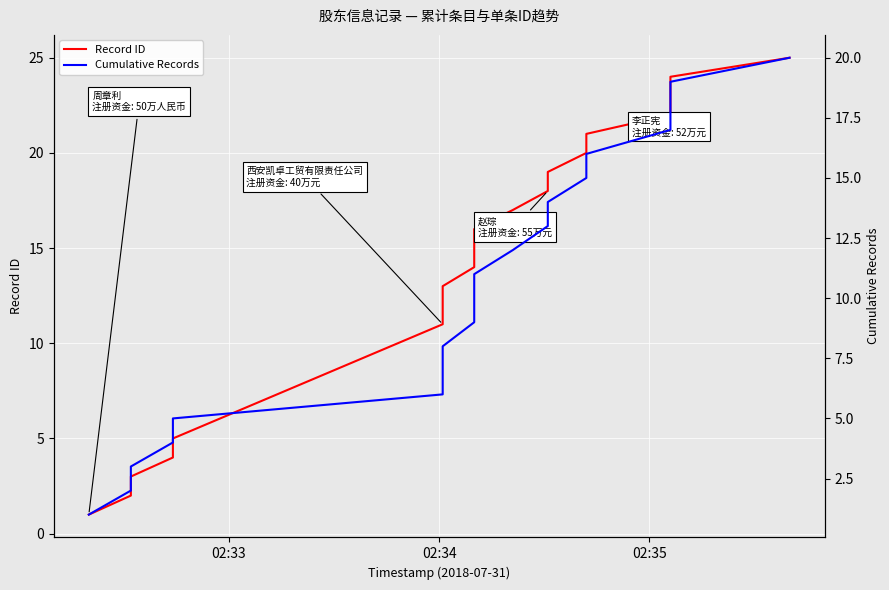

How many lines are shown in the chart?

2